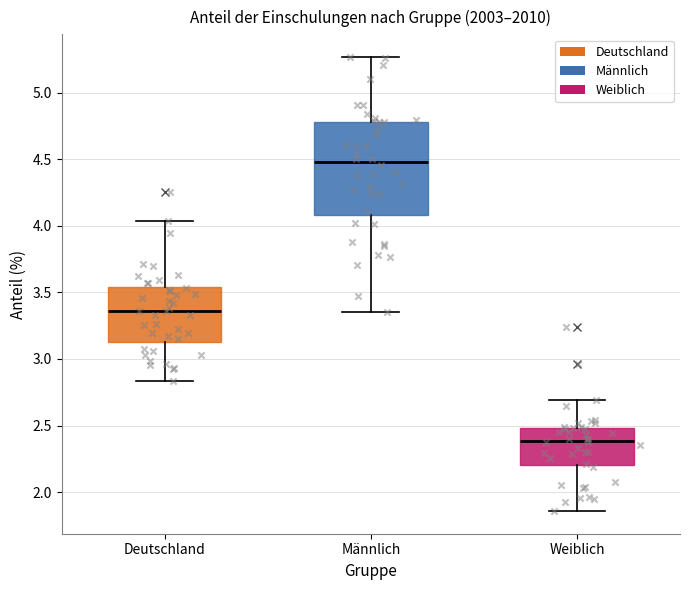

Which box has the lowest median line?

Weiblich